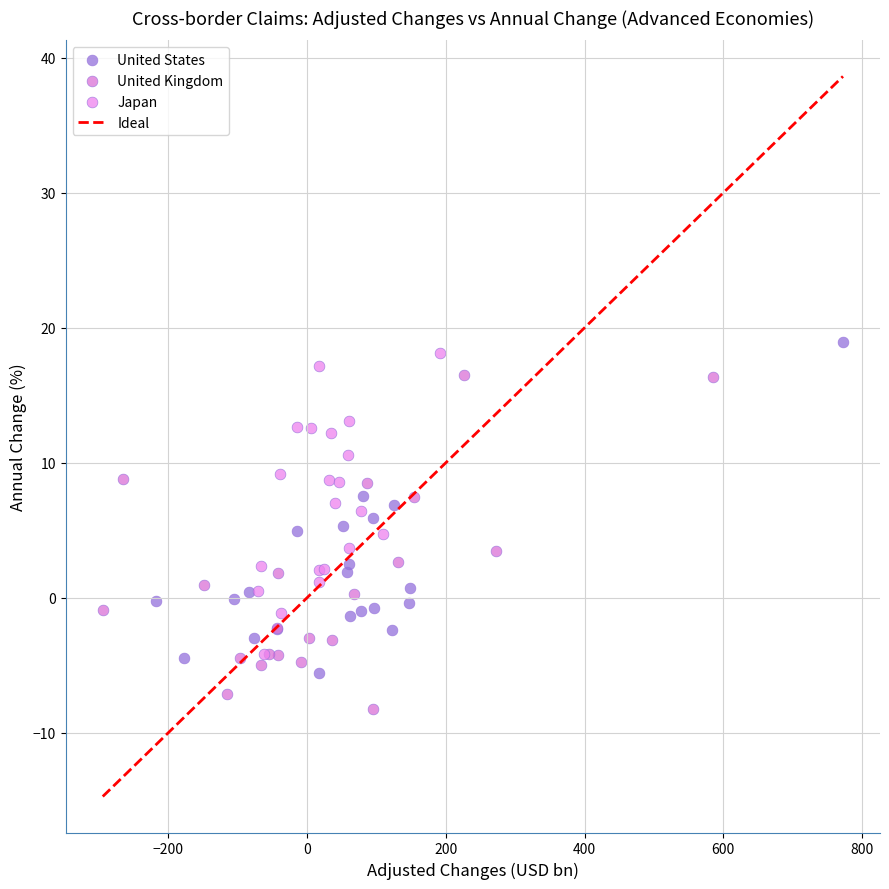

Which series reaches the minimum Y coordinate?

United Kingdom